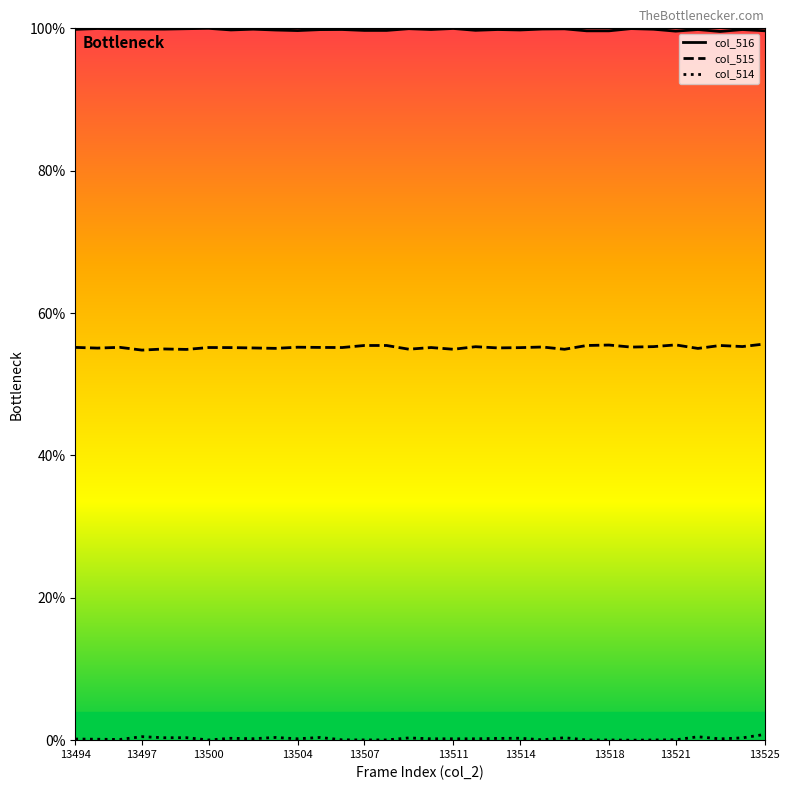

Which series has the largest total across all categories?

col_516